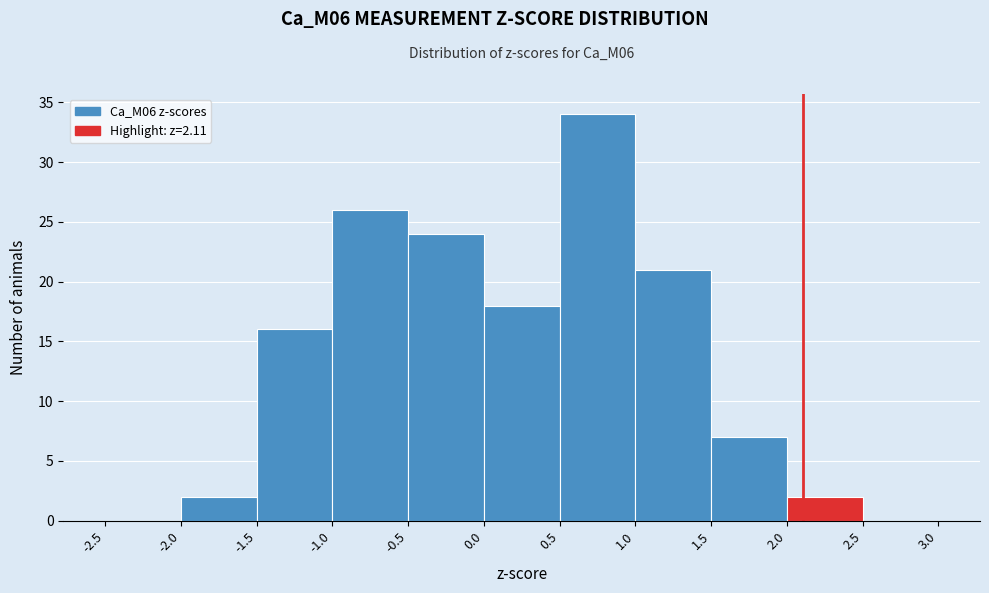

Reading left to right, transcribe this chart: for each bar, give the range it covers on the x-axis and its height. The values are not printed on the chart, so give them approximately, as read against the axis.

-2.5 to -2.0: 0
-2.0 to -1.5: 2
-1.5 to -1.0: 16
-1.0 to -0.5: 26
-0.5 to 0.0: 24
0.0 to 0.5: 18
0.5 to 1.0: 34
1.0 to 1.5: 21
1.5 to 2.0: 7
2.0 to 2.5: 2
2.5 to 3.0: 0